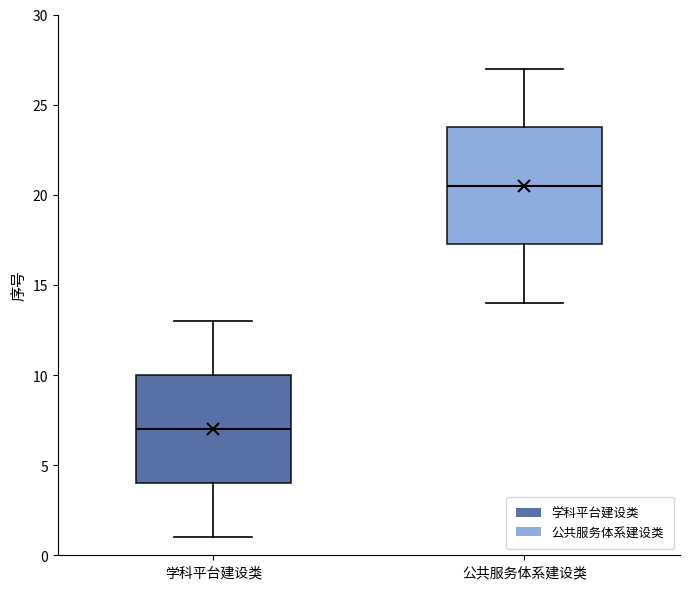

Reading left to right, transcribe this box plot: for each box, give where its median line is, the range the box spans, and where its two whiskers end, as read against the y-axis. The values are not printed on the chart, so give them approximately, as read against the axis.

学科平台建设类: median 7.0, box 4.0 to 10.0, whiskers 1.0 to 13.0
公共服务体系建设类: median 20.5, box 17.5 to 24.0, whiskers 14.0 to 27.0